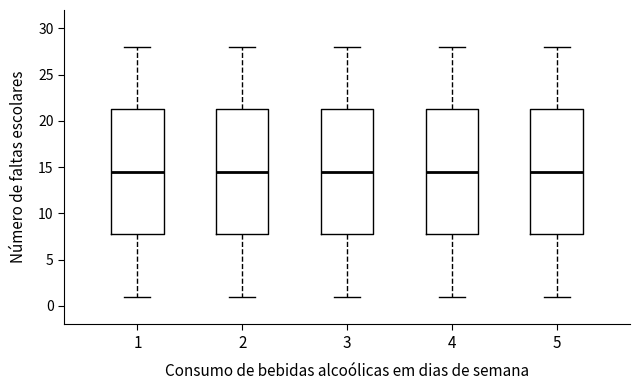

Where is the upper edge of the box at x = 1 on the y-axis? The values are not printed on the chart, so give them approximately, as read against the axis.

21.5